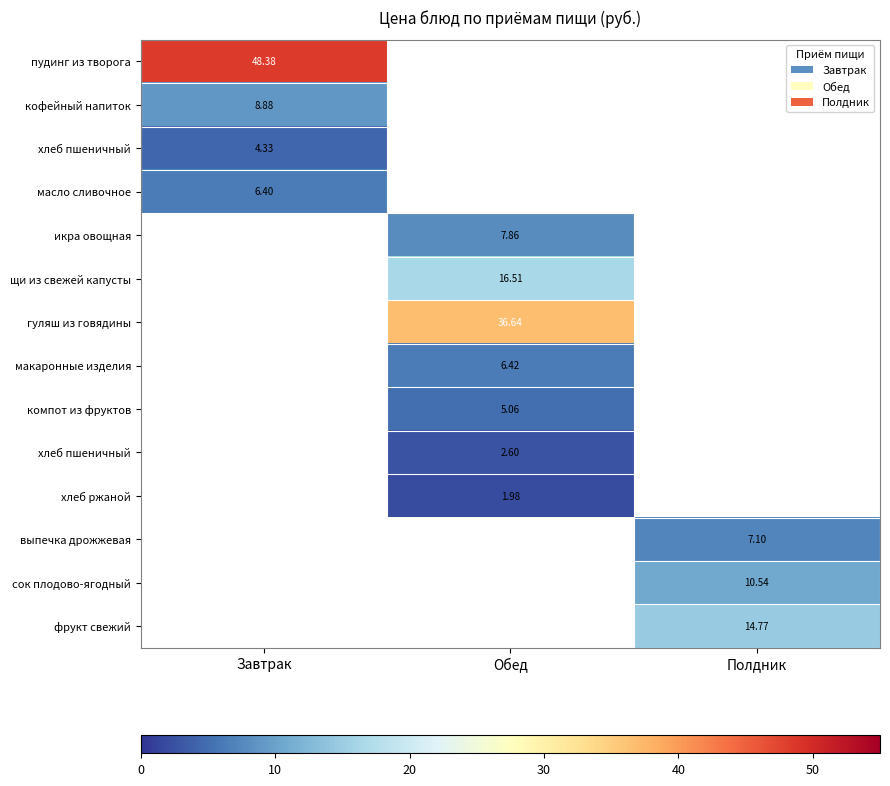

At how many categories does at least one series exceed 23?

2